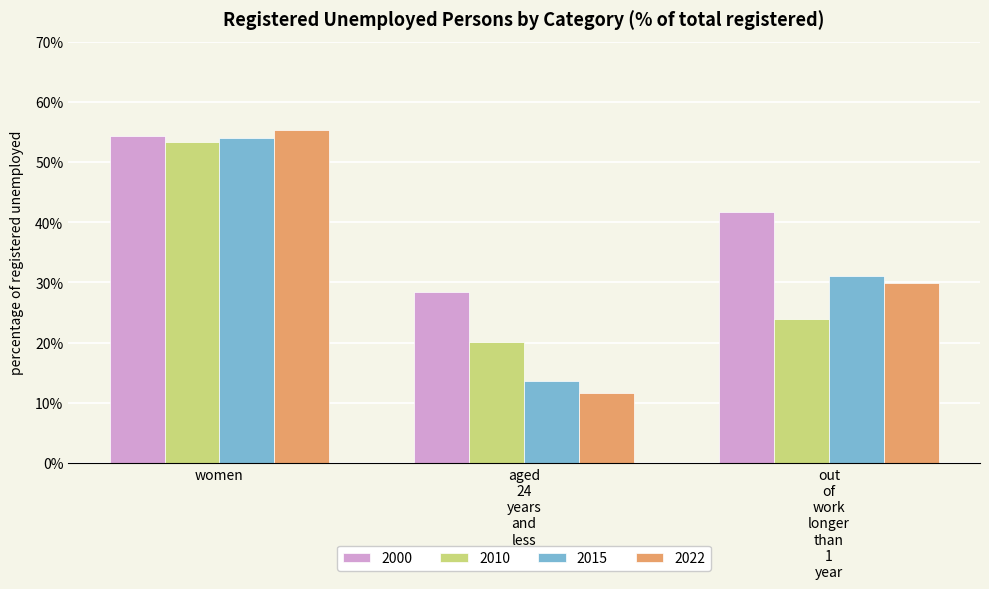

What is the minimum value for 2000?

28.4